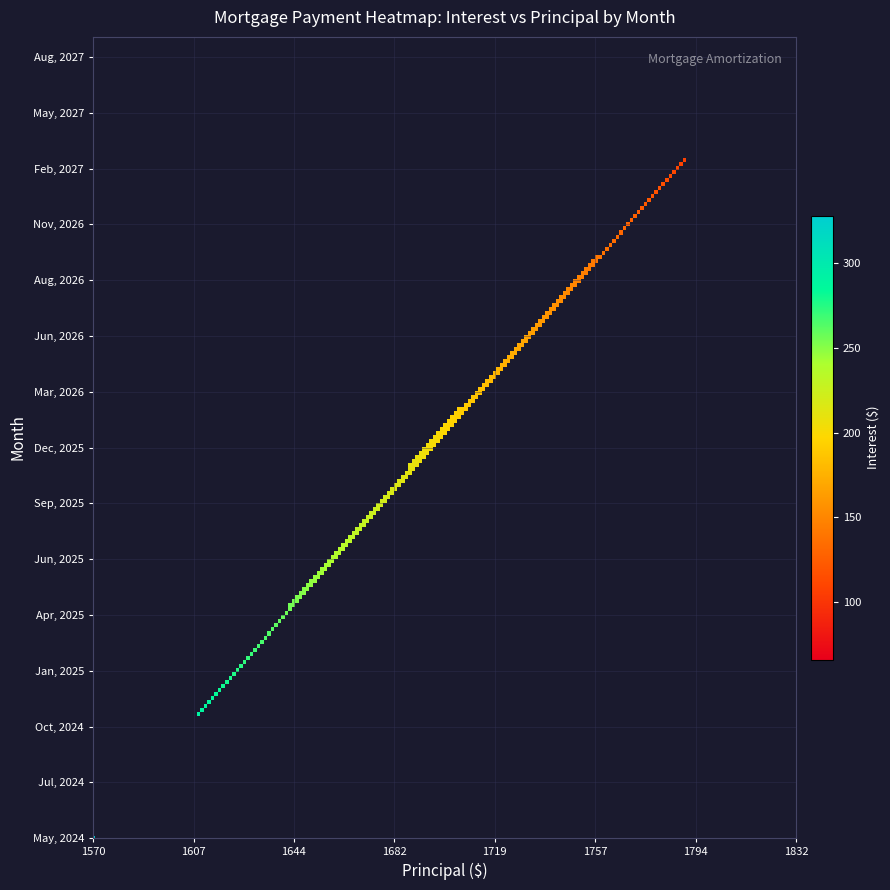

Reading left to right, list all the values displayed in this chart.

327.9	321.7	315.4	309.2	302.9	296.6	290.2	283.9	277.5	271.0	264.6	258.1	251.6	245.1	238.6	232.0	225.4	218.8	212.2	205.5	198.8	192.1	185.3	178.5	171.7	164.9	158.0	151.1	144.2	137.3	130.3	123.3	116.3	109.2	102.1	95.0	87.9	80.7	73.5	66.3